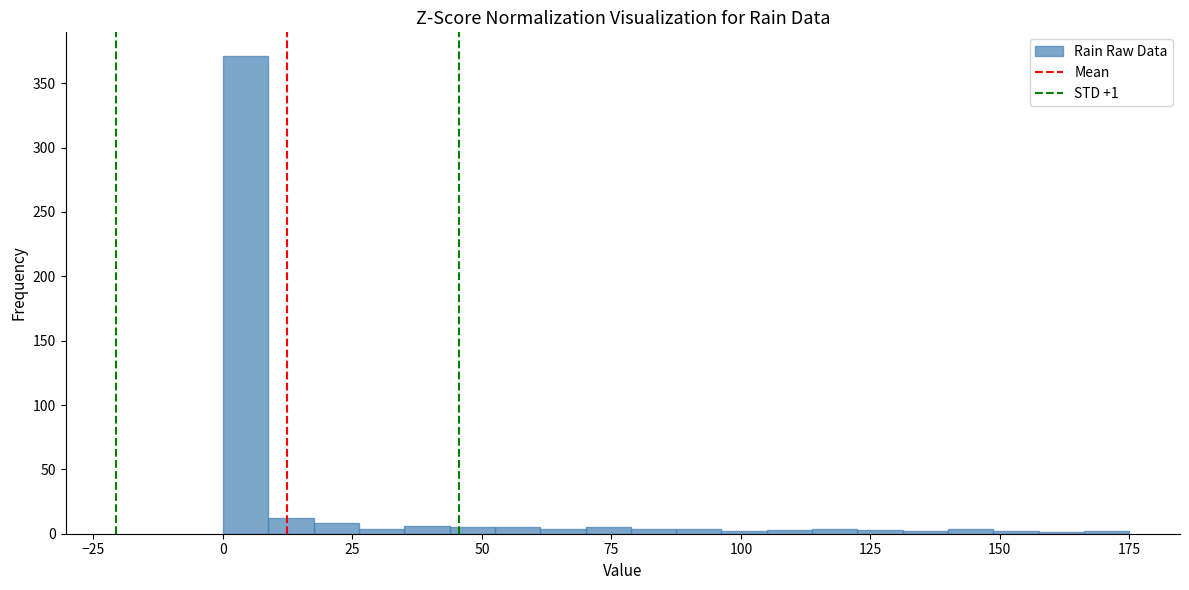

Around what value on the x-axis is the tallest bar? Give the approximate position of its centre, as read against the axis.

5